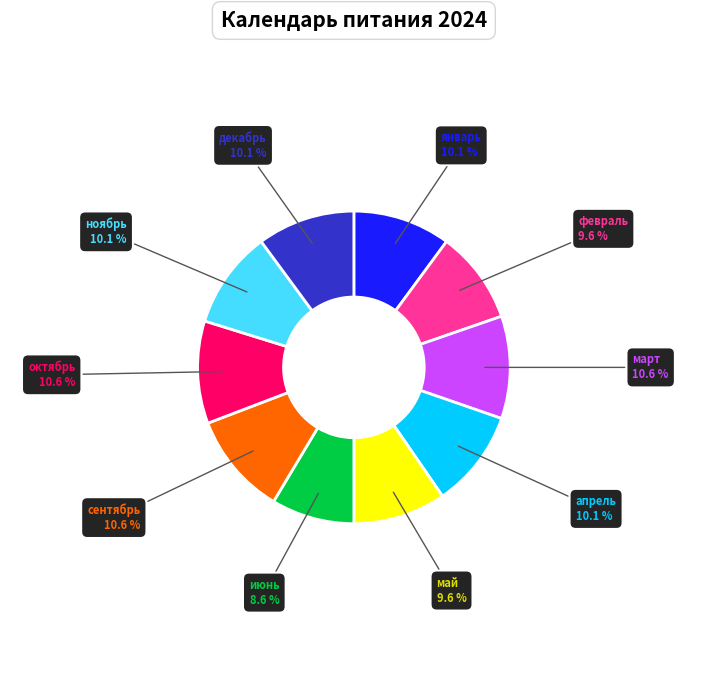

What is the ratio of the value at апрель to the value at октябрь?

1.0